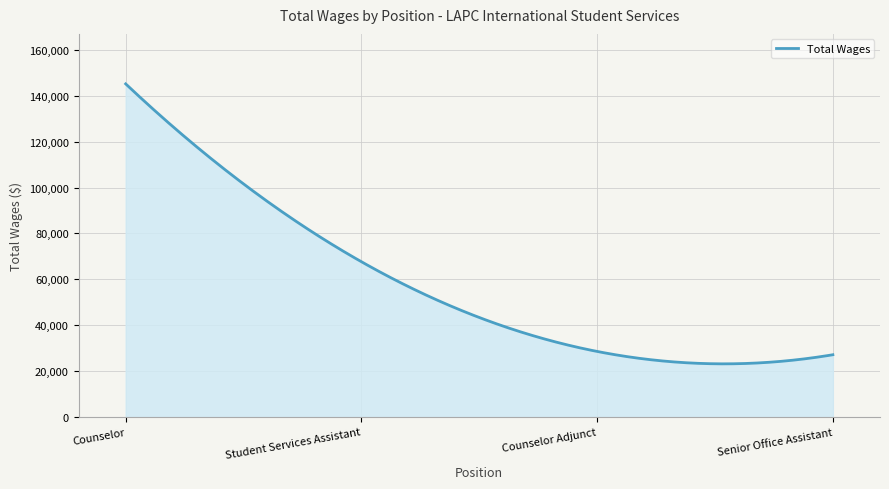

What is the minimum value shown in the chart?

23190.8